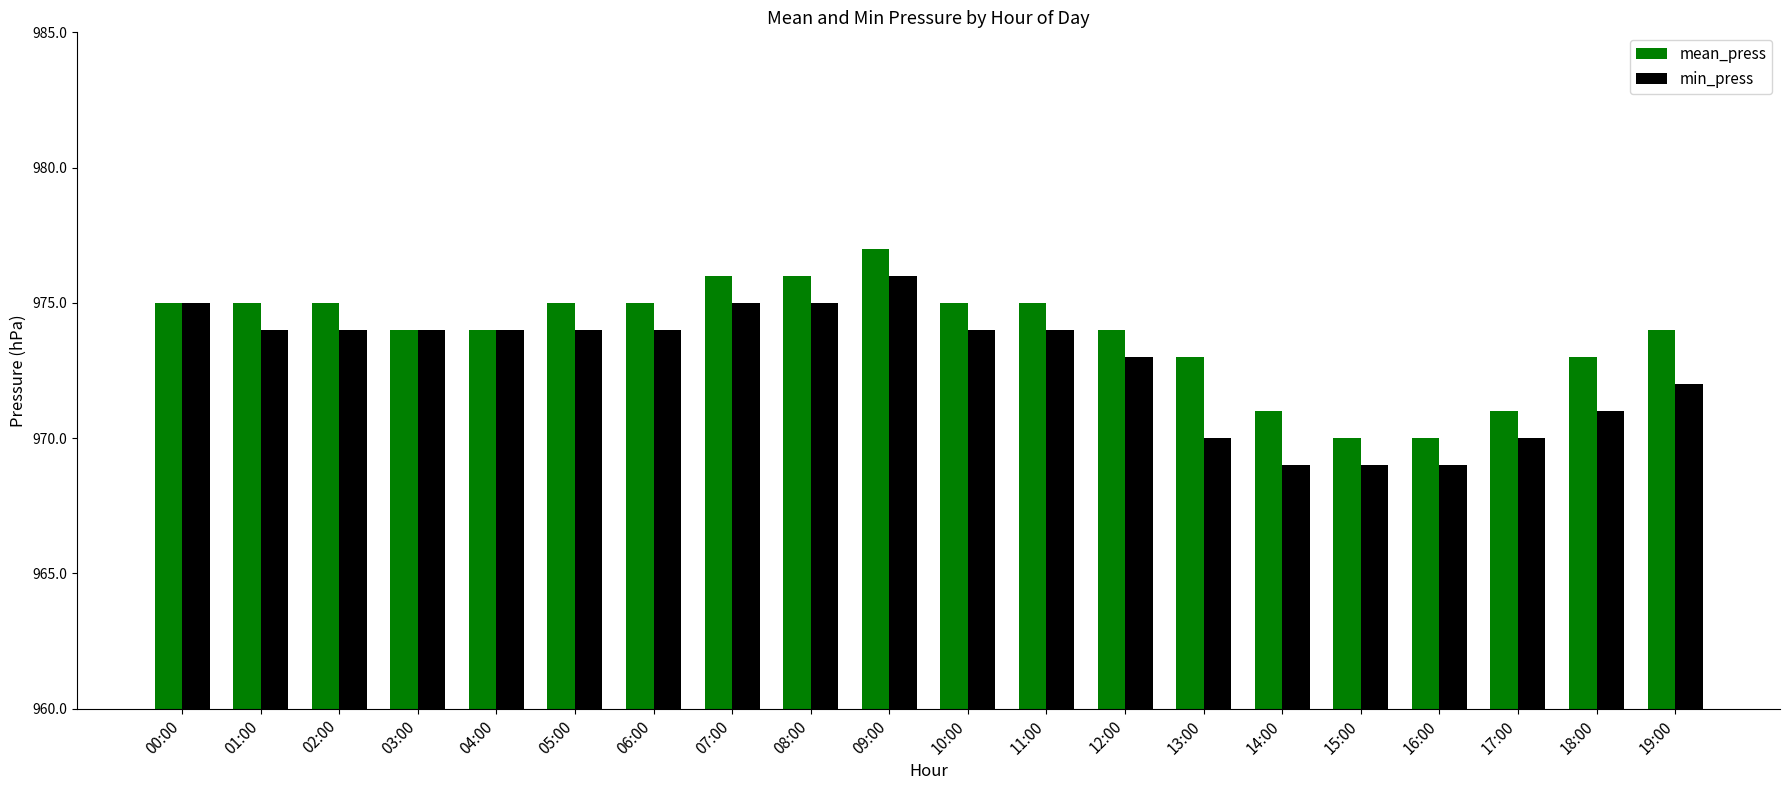

Rank the series by their maximum value, from lowest to highest.

min_press, mean_press